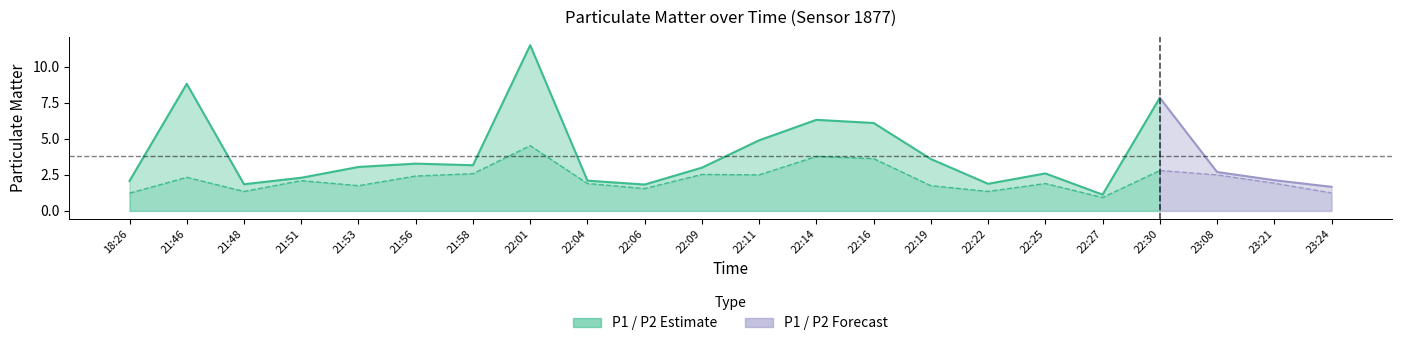

True or false: P2 has more than 1 points higher than both neighbors.

True